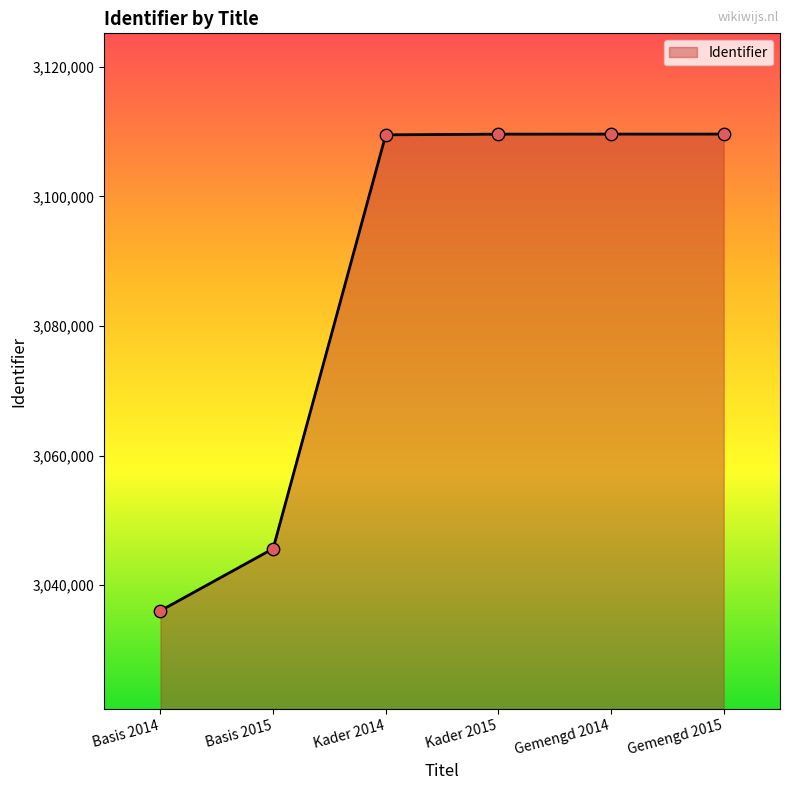

What is the change in value from Basis 2015 to Kader 2014?

+63854